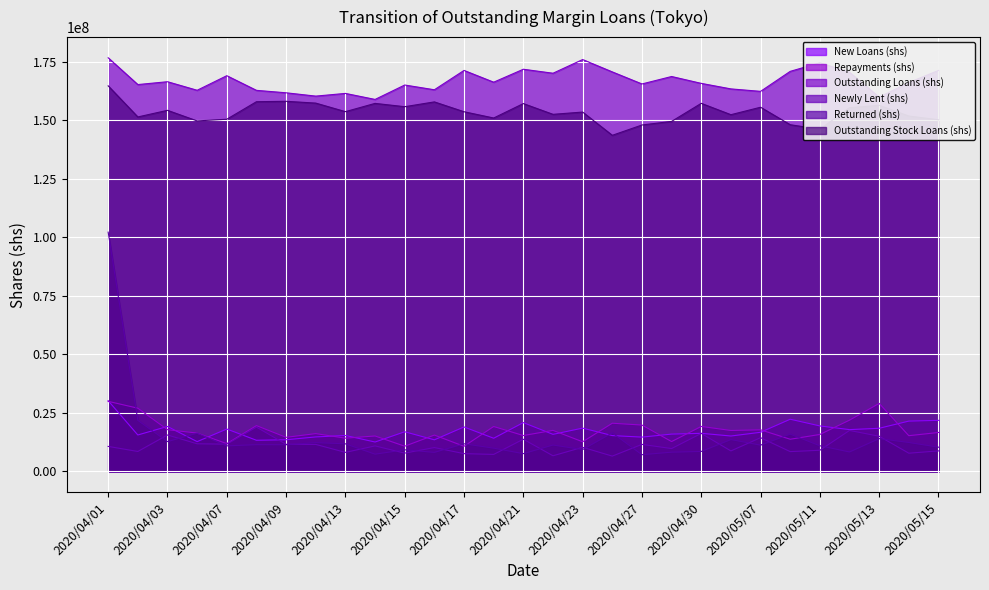

Which category has the lowest value across all series?

2020/04/24